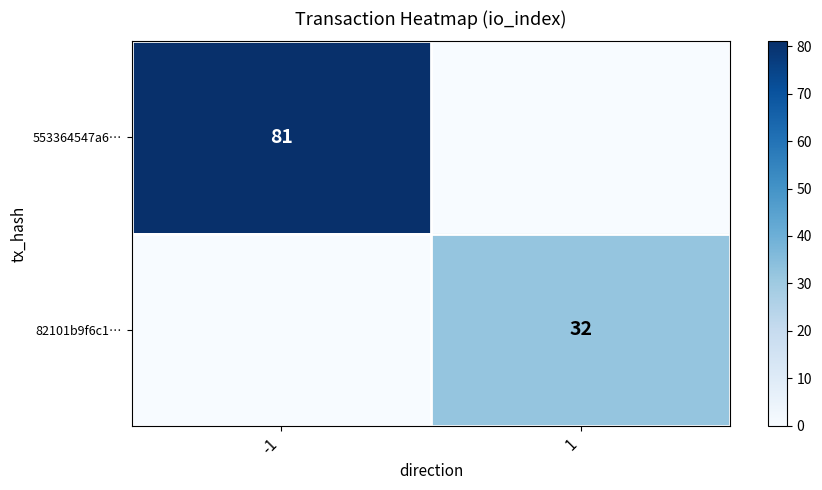

Which has a higher value, 1 or -1?

-1